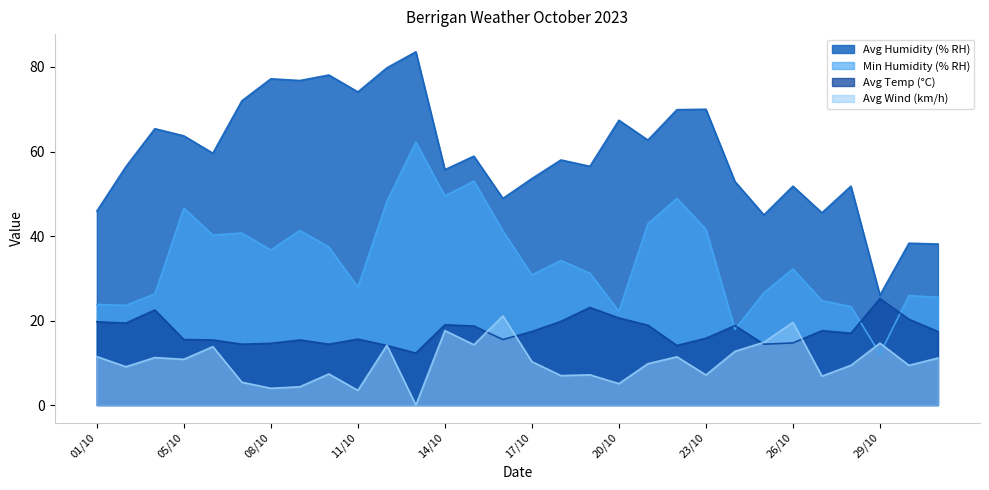

What is the difference between the highest and lowest values at 26/10?

37.1